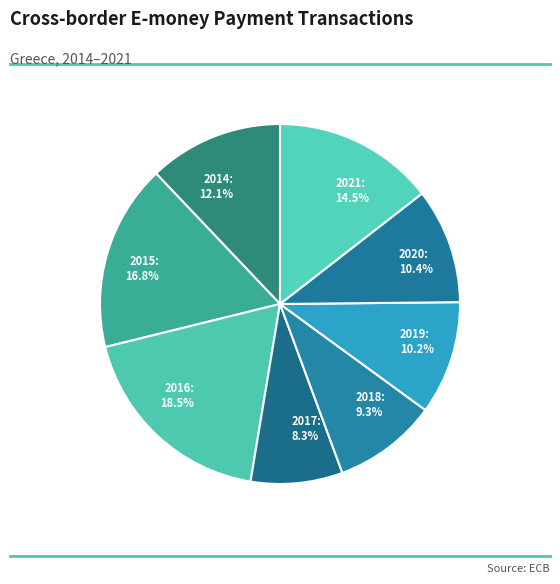

Is there any slice that represents more than half of the pie?

No